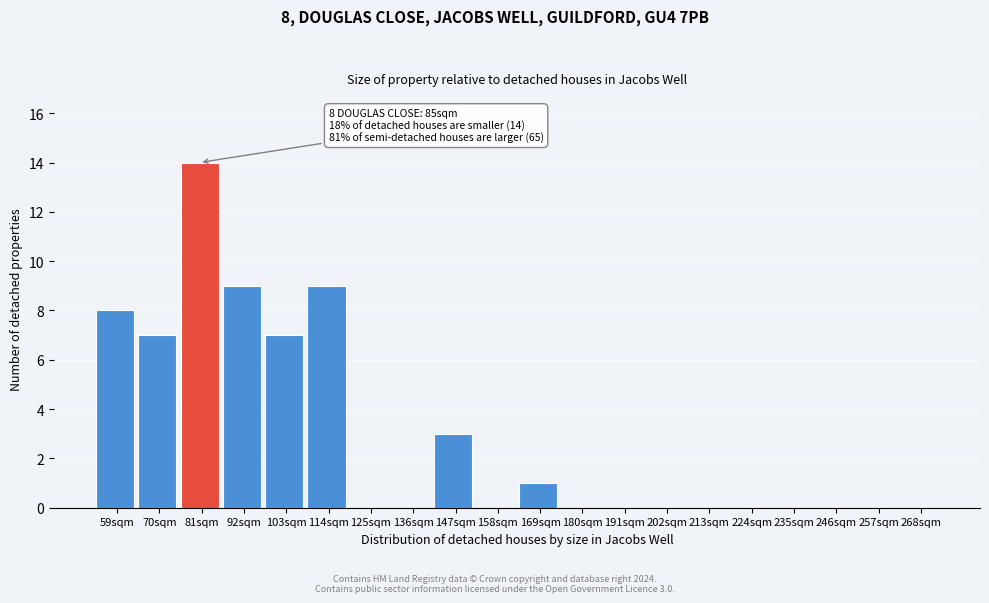

Reading left to right, transcribe all the data shown in this chart.

59sqm=8	70sqm=7	81sqm=14	92sqm=9	103sqm=7	114sqm=9	125sqm=0	136sqm=0	147sqm=3	158sqm=0	169sqm=1	180sqm=0	191sqm=0	202sqm=0	213sqm=0	224sqm=0	235sqm=0	246sqm=0	257sqm=0	268sqm=0